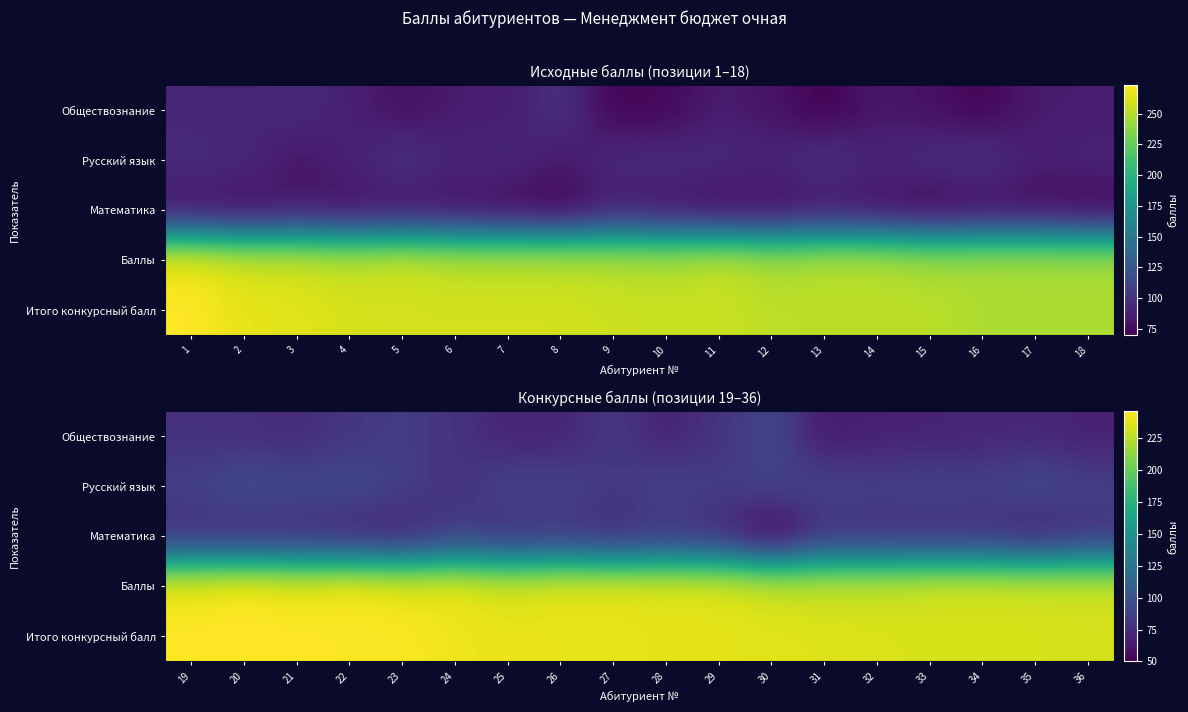

Rank the categories by Баллы value from highest to lowest.

20, 22, 19, 21, 24, 23, 26, 27, 28, 29, 25, 33, 34, 35, 36, 30, 31, 32